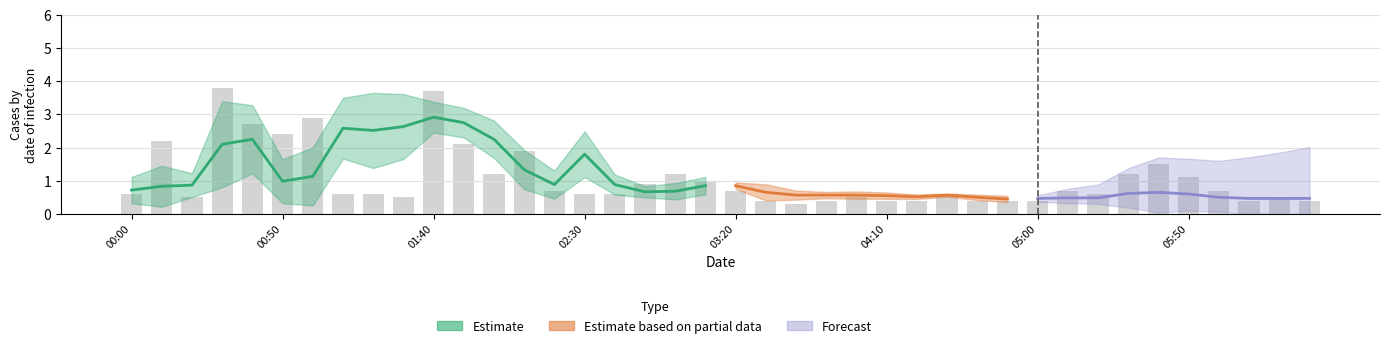

Read the value at 8.

0.6